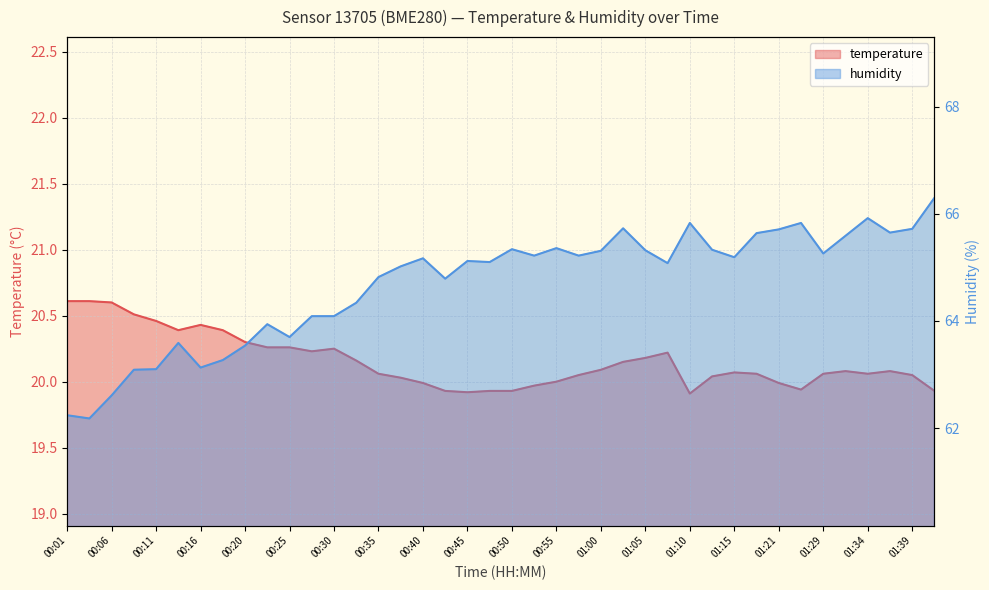

Is the value of temperature at 00:47 greater than the value of humidity at 01:02?

No